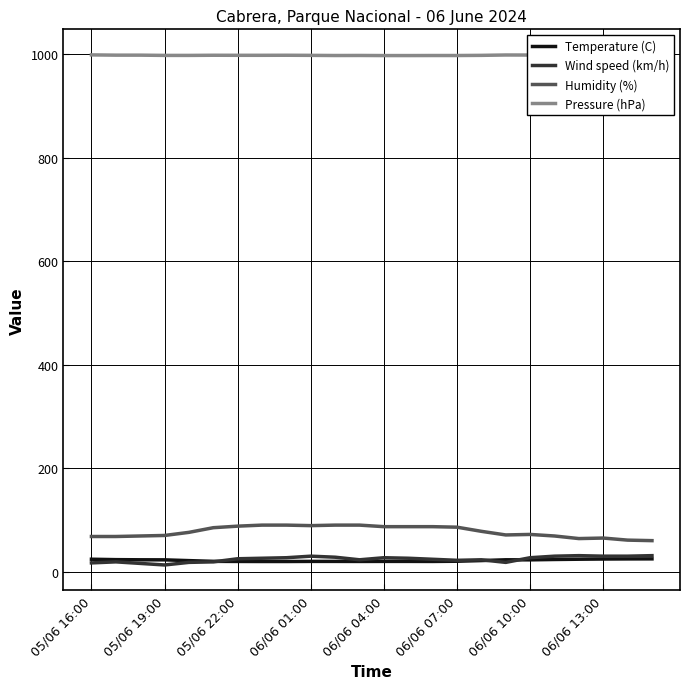

True or false: Humidity (%) and Wind speed (km/h) intersect in this chart.

False